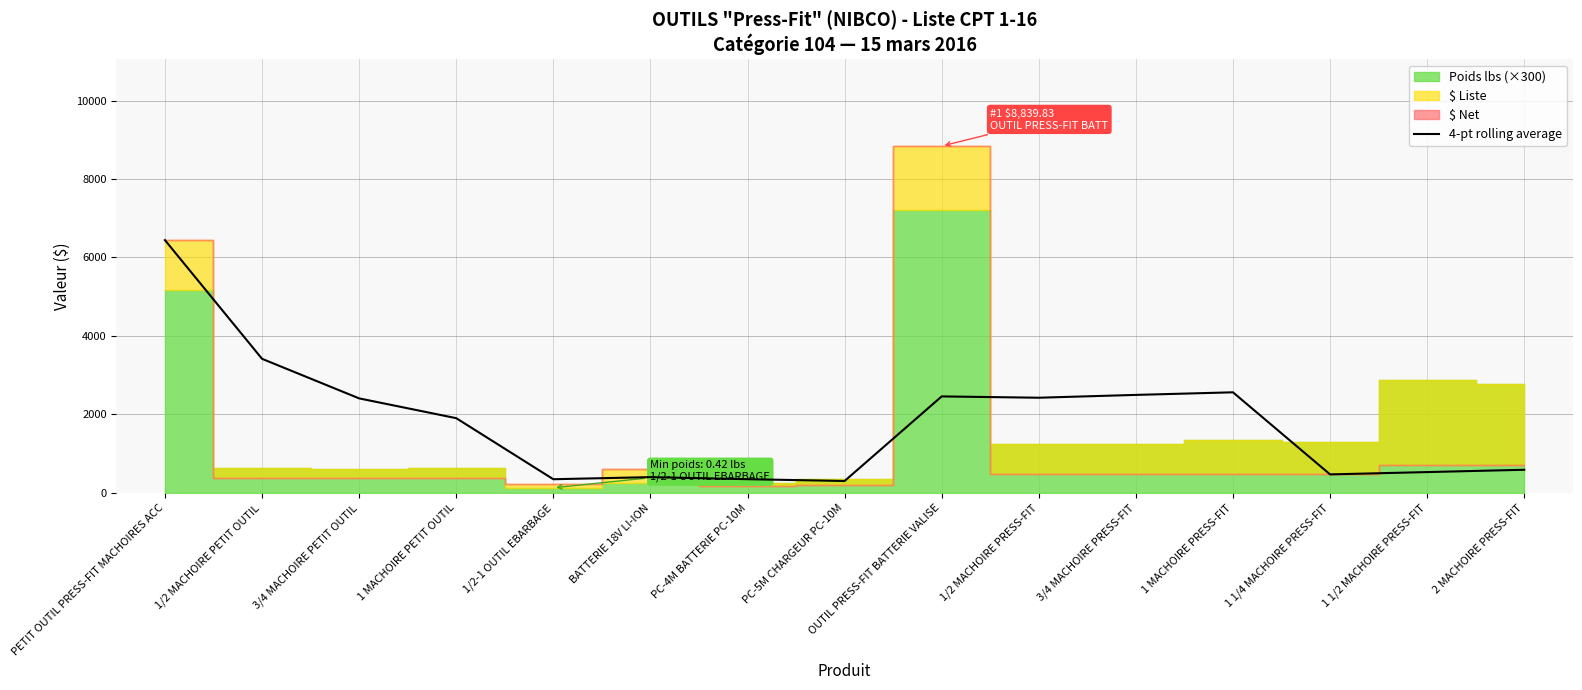

What is the label of the 7th point from the left?

PC-4M BATTERIE PC-10M